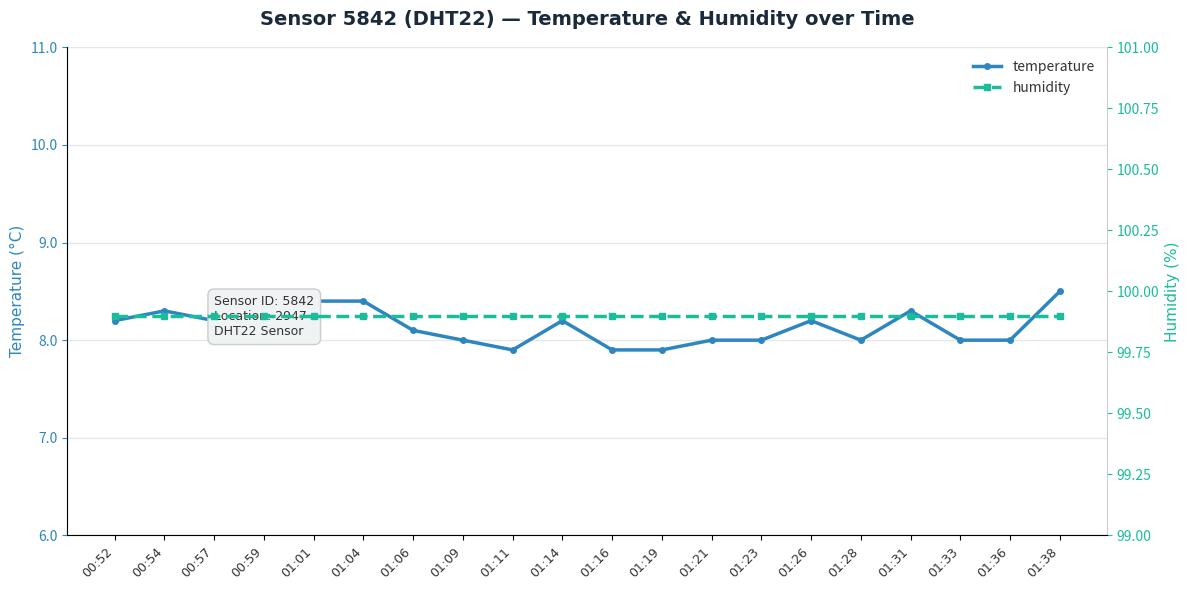

At how many categories does at least one series exceed 86?

20